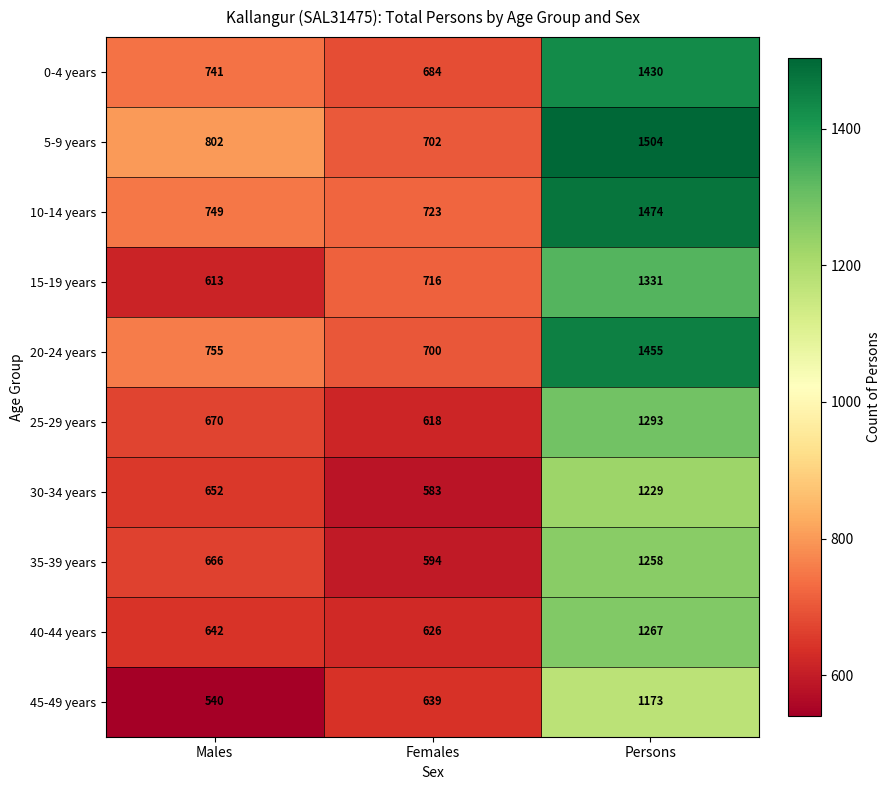

Reading right to left, transcribe all the data shown in this chart.

0-4 years: Persons=1430	Females=684	Males=741
5-9 years: Persons=1504	Females=702	Males=802
10-14 years: Persons=1474	Females=723	Males=749
15-19 years: Persons=1331	Females=716	Males=613
20-24 years: Persons=1455	Females=700	Males=755
25-29 years: Persons=1293	Females=618	Males=670
30-34 years: Persons=1229	Females=583	Males=652
35-39 years: Persons=1258	Females=594	Males=666
40-44 years: Persons=1267	Females=626	Males=642
45-49 years: Persons=1173	Females=639	Males=540